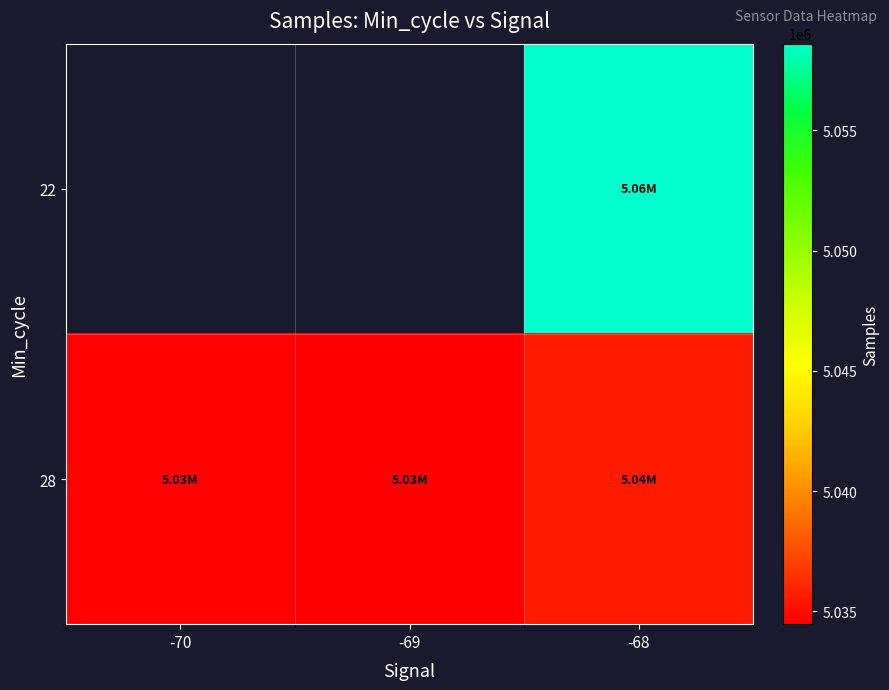

What is the sum of the 28 values at -68 and -70?

10070166.4